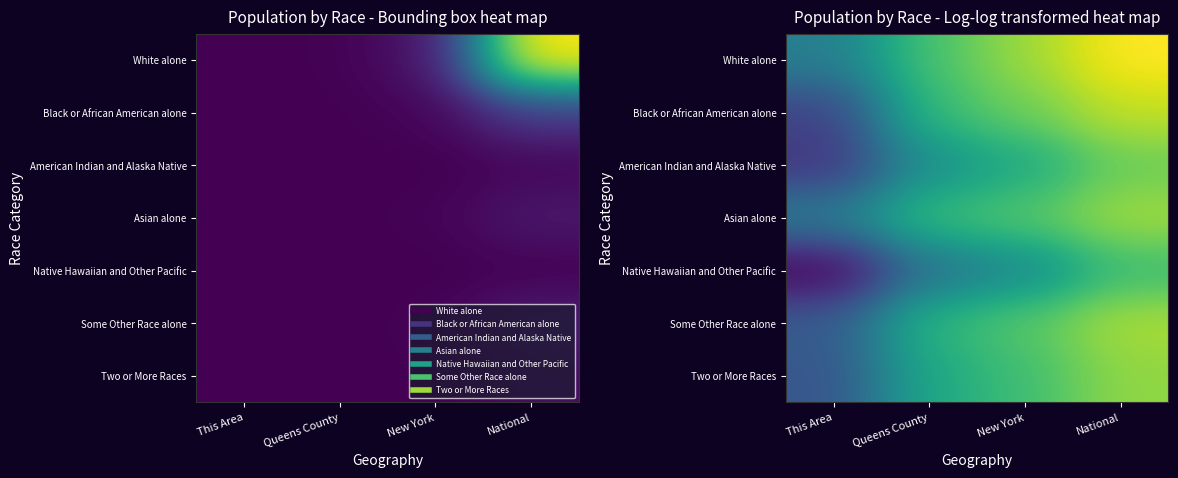

How many data points does each series have?

4